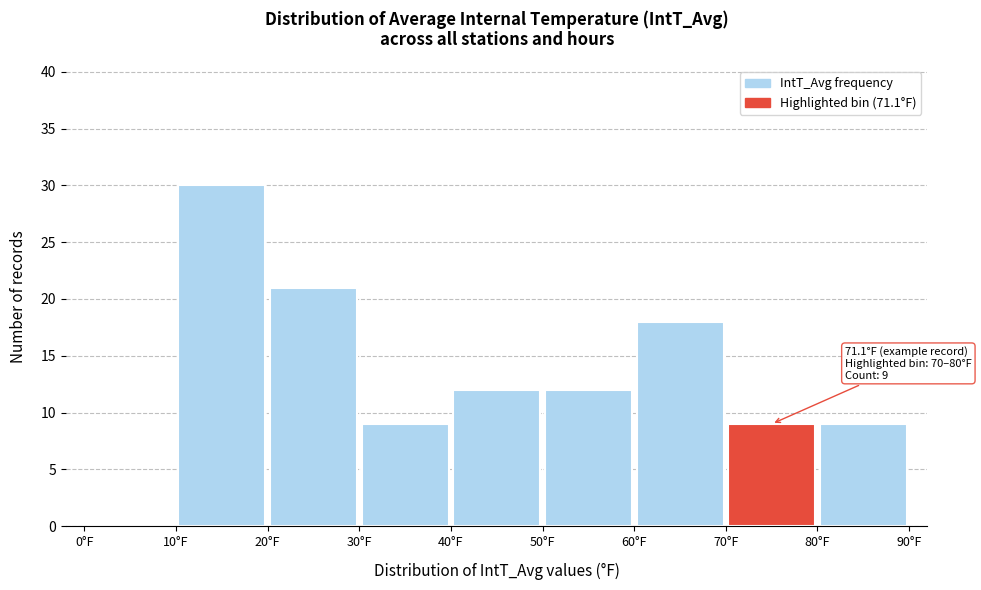

Over which range of the x-axis is the bar tallest?

10 to 20